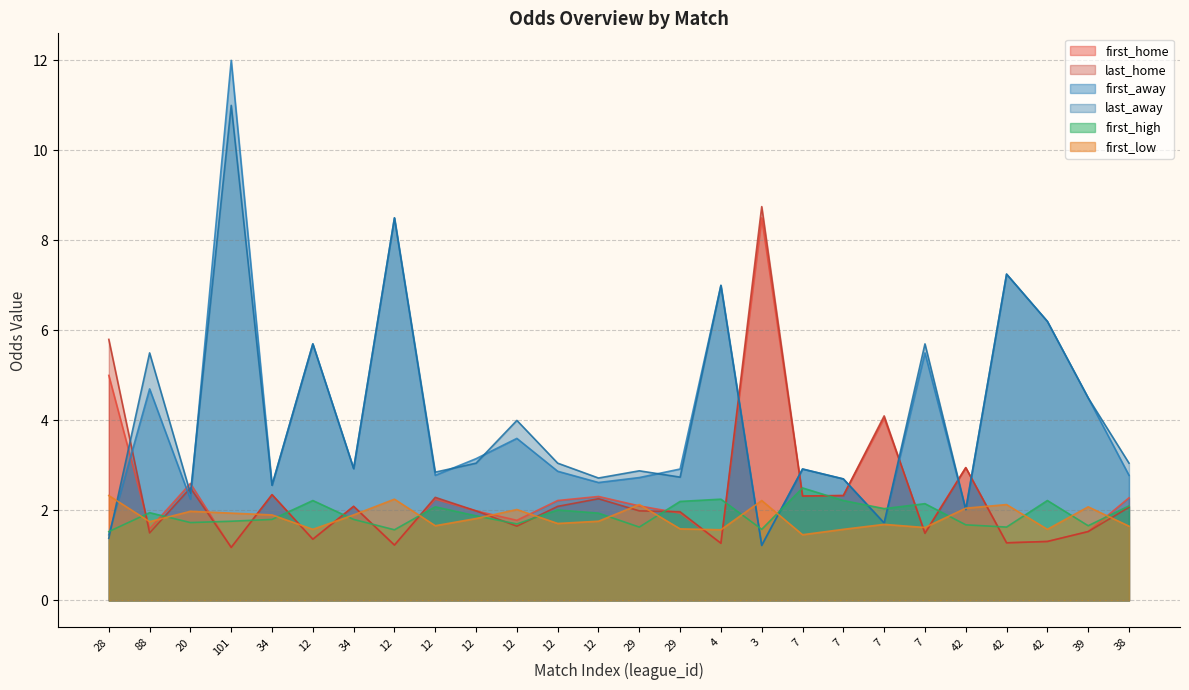

What is the sum of the last_home values at 7 and 88?

3.0